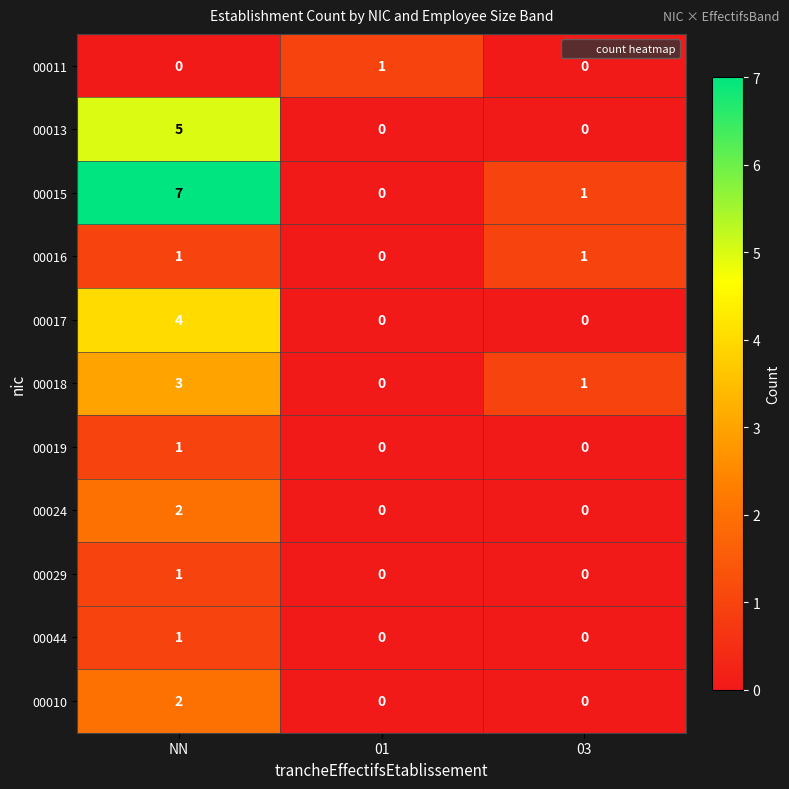

The value of 00010 at NN is 2. True or false?

True